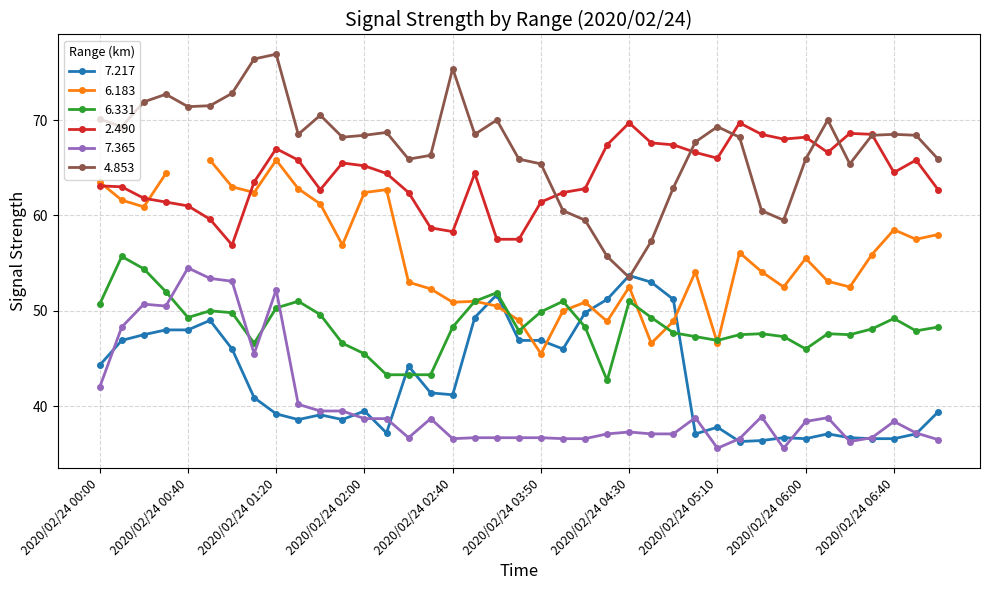

True or false: 6.331 has more than 1 points higher than both neighbors.

True